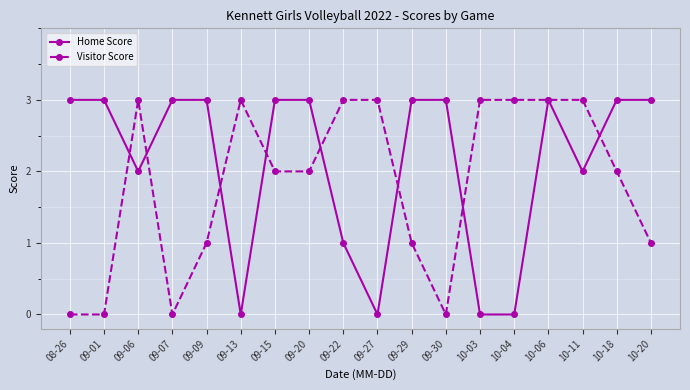

What is the highest value of the Visitor Score series?

3